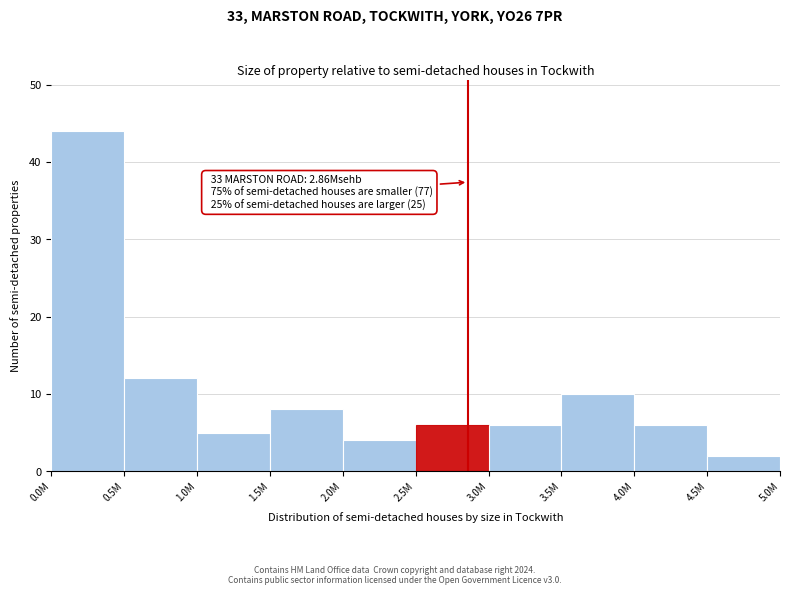

Reading right to left, what are all the values shown in this chart?

4.5M=2	4.0M=6	3.5M=10	3.0M=6	2.5M=6	2.0M=4	1.5M=8	1.0M=5	0.5M=12	0.0M=44